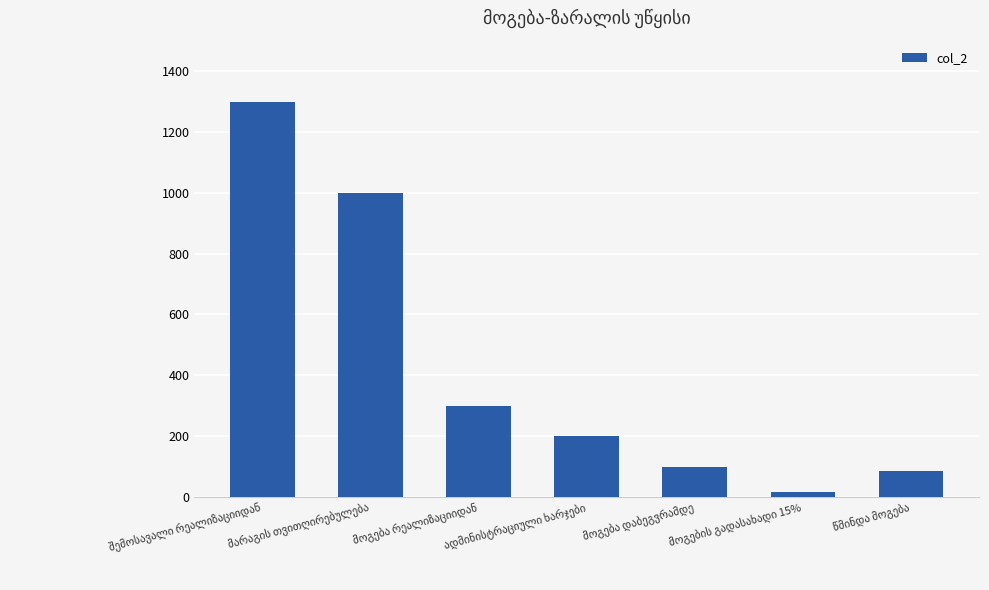

What is the greatest value displayed?

1300